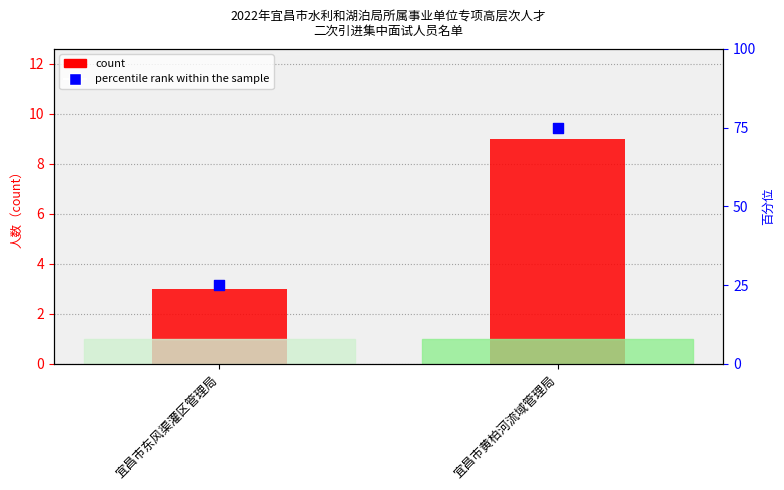

At which category is the sum across all series the highest?

宜昌市黄柏河流域管理局